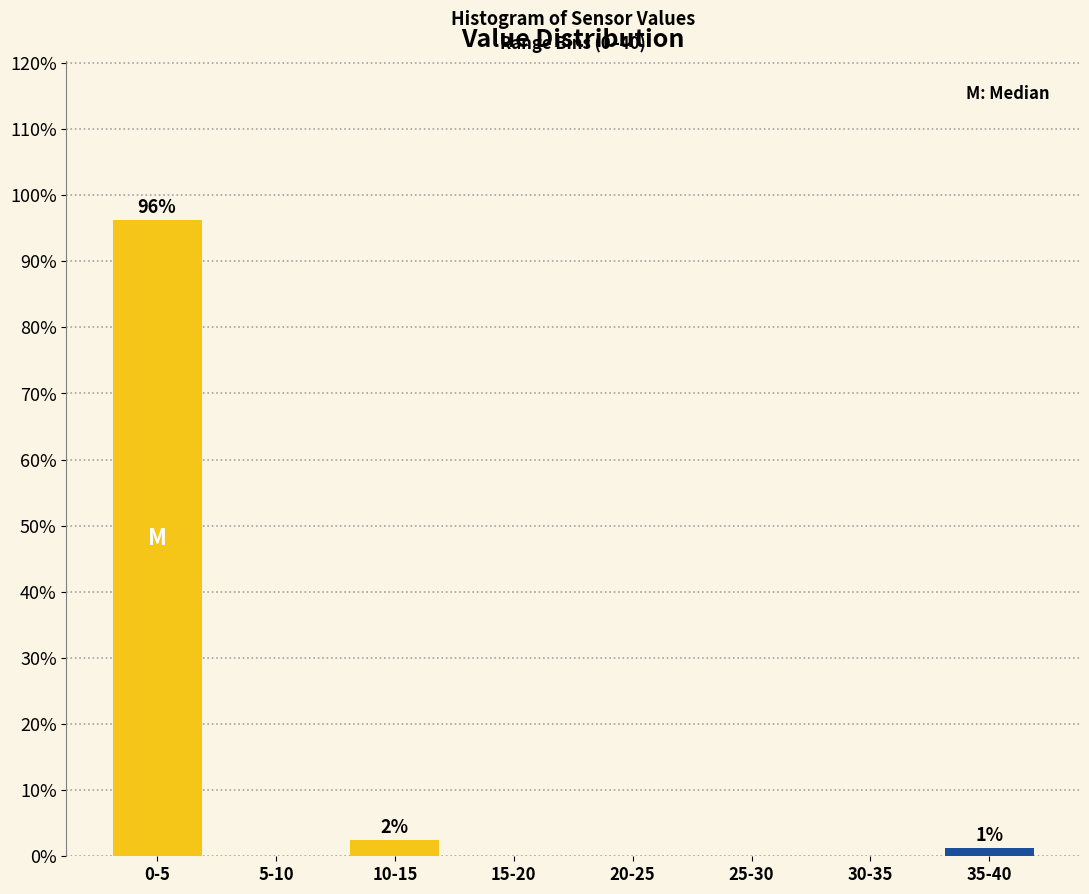

Which label corresponds to the largest value in the chart?

0-5